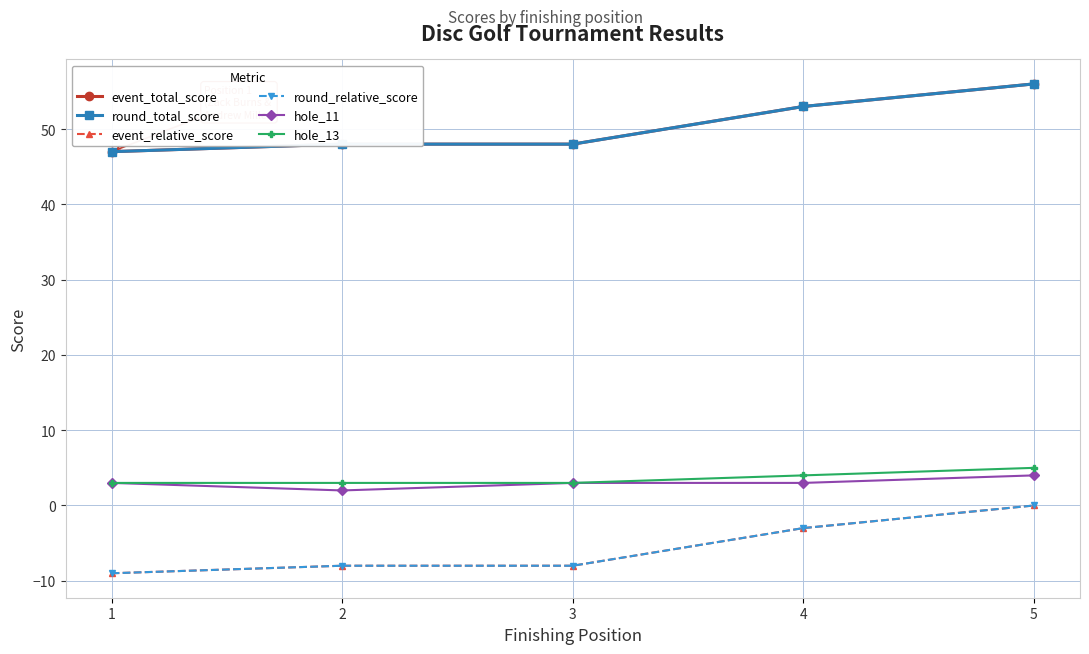

What are all the series names shown in the legend?

event_total_score, round_total_score, event_relative_score, round_relative_score, hole_11, hole_13